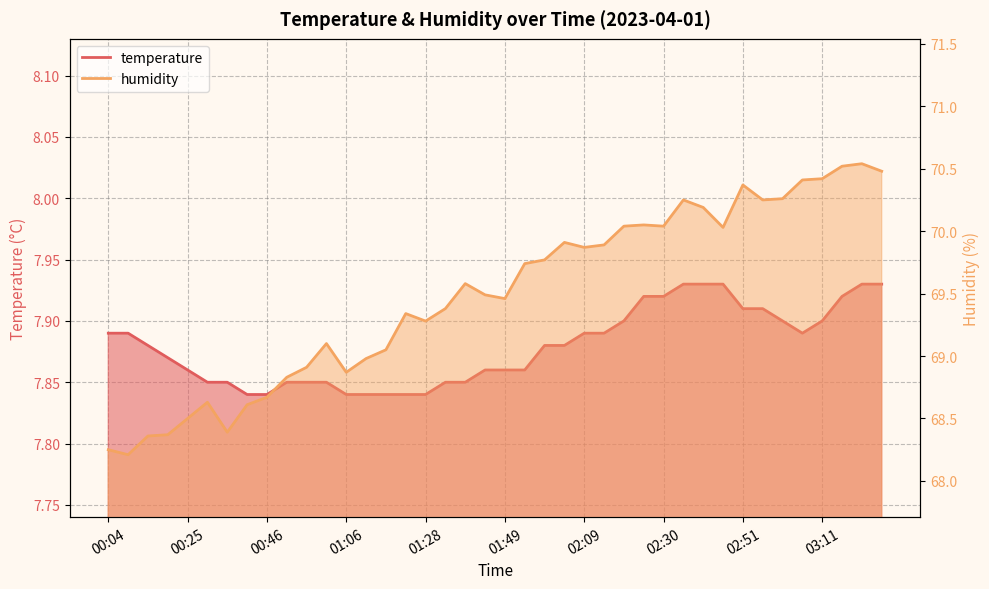

True or false: humidity and temperature cross at least once.

False